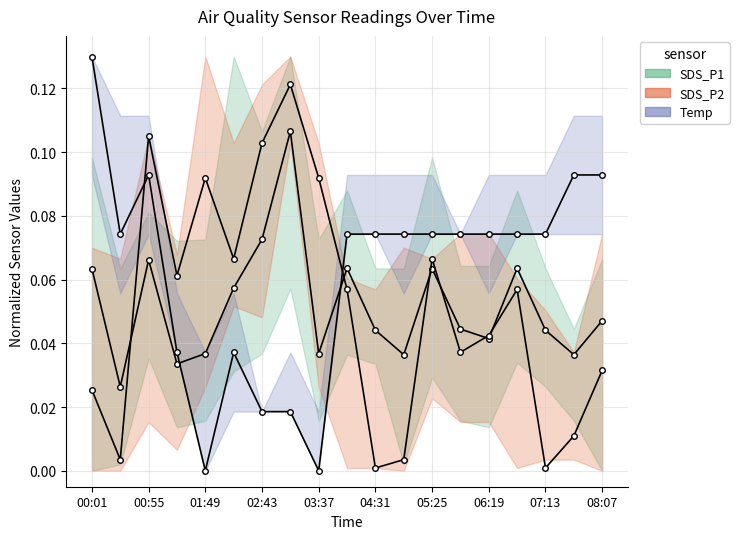

The SDS_P2 series shows 0.0 at 08:07. True or false?

False